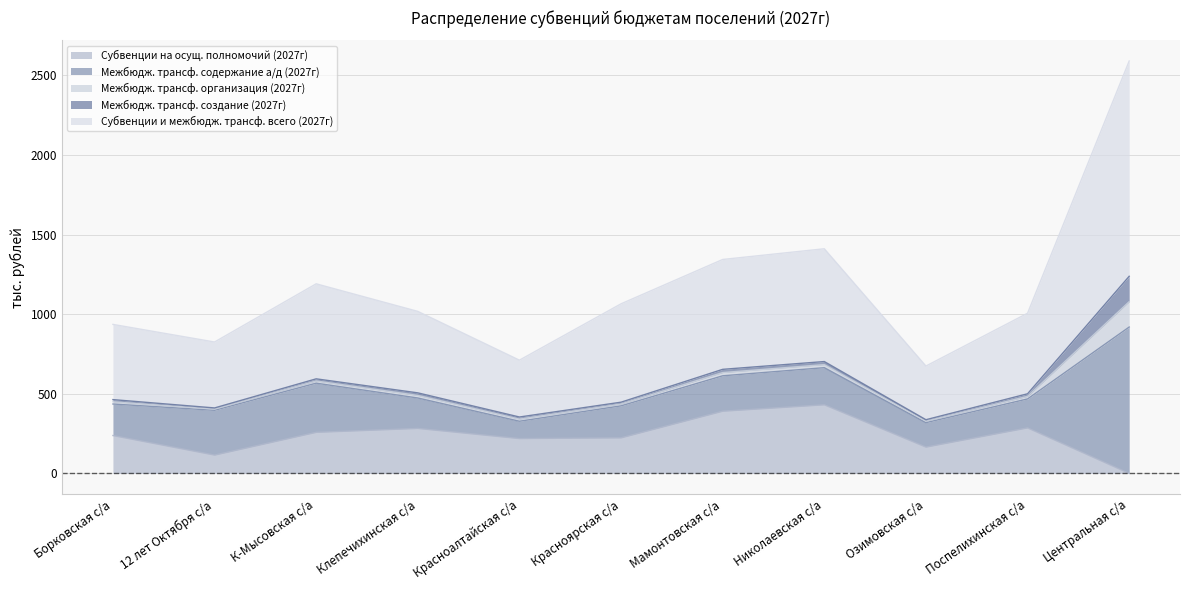

The value of Межбюдж. трансф. создание (2027г) at Поспелихинская с/а is 16.2. True or false?

True